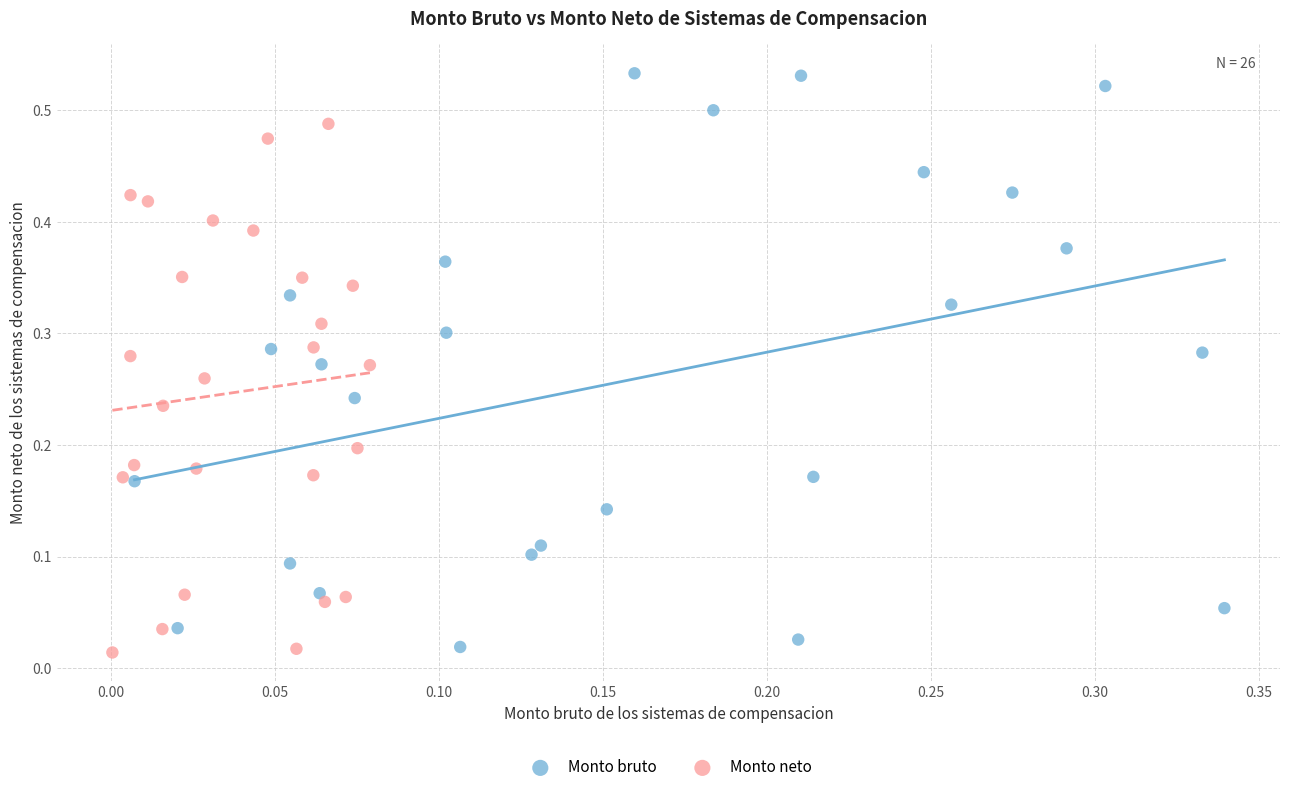

What are all the series names shown in the legend?

Monto bruto, Monto neto